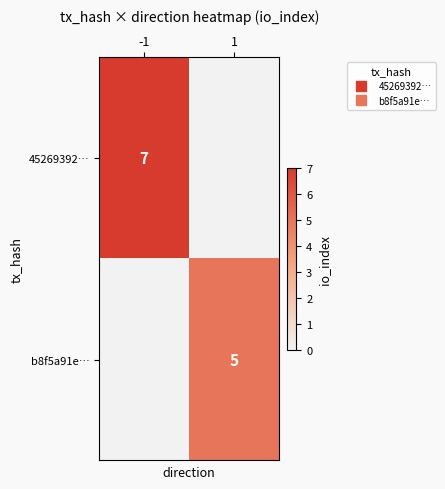

Is the value of 45269392… at -1 greater than the value of b8f5a91e… at -1?

Yes